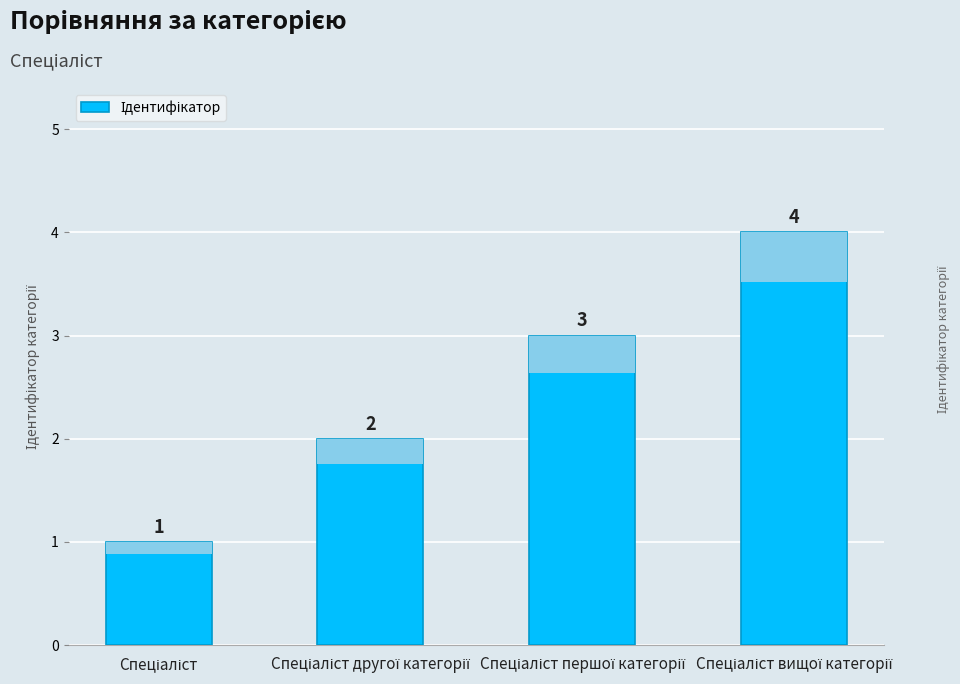

Rank the categories by value from highest to lowest.

Спеціаліст вищої категорії, Спеціаліст першої категорії, Спеціаліст другої категорії, Спеціаліст